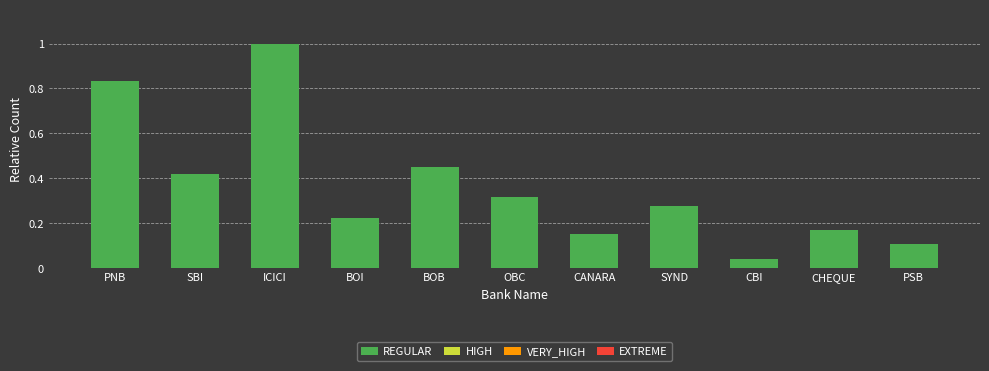

What is the maximum value shown in the chart?

1.0